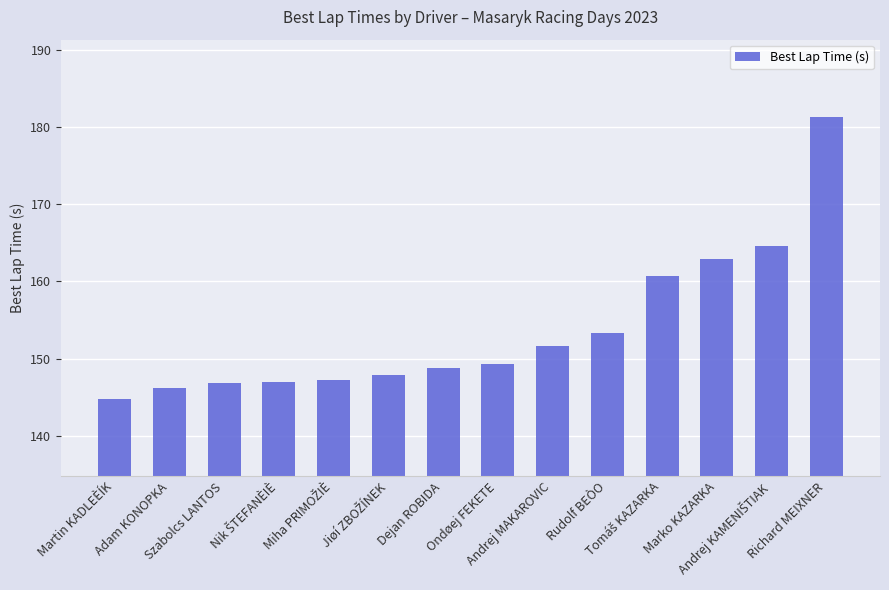

What is the value of the 1st bar from the left?

144.8